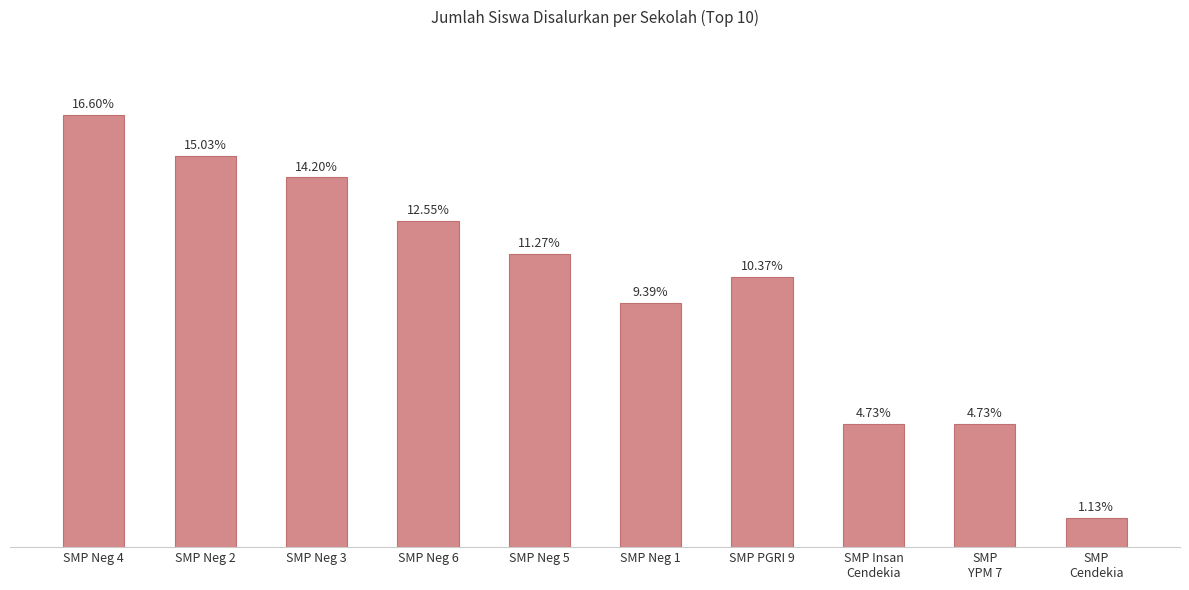

Are the bars horizontal?

No